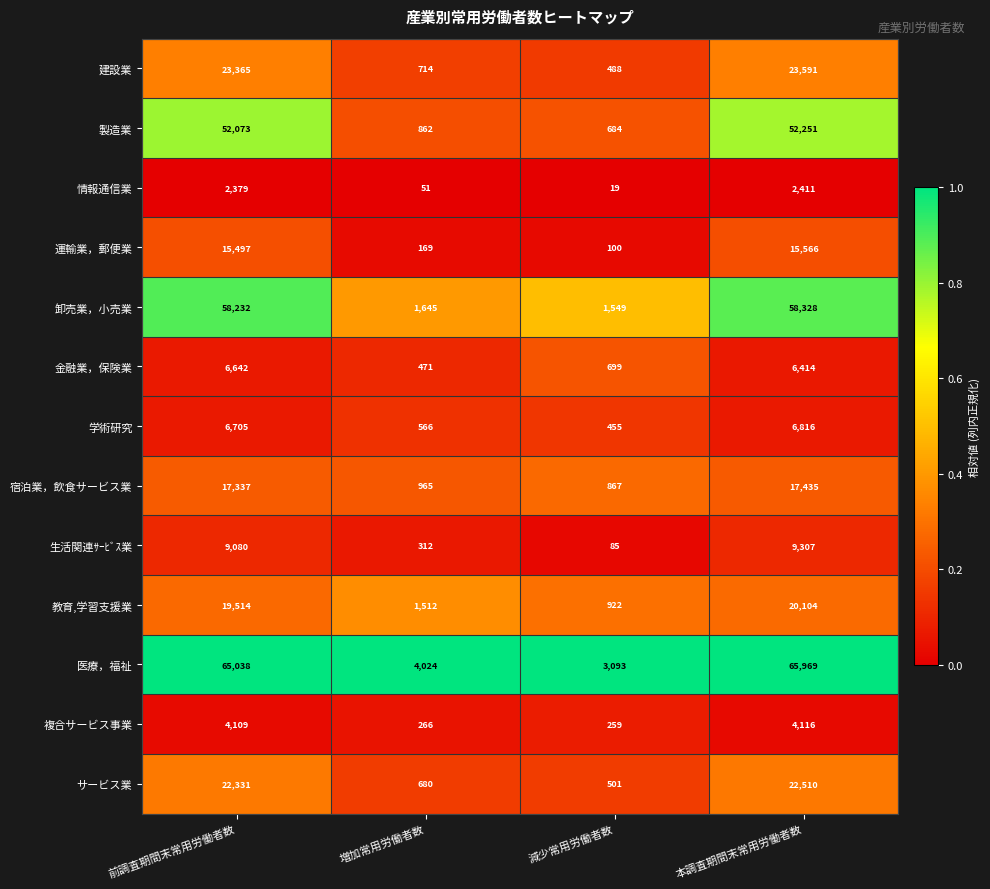

Which series changed the most between 前調査期間末常用労働者数 and 増加常用労働者数?

医療，福祉